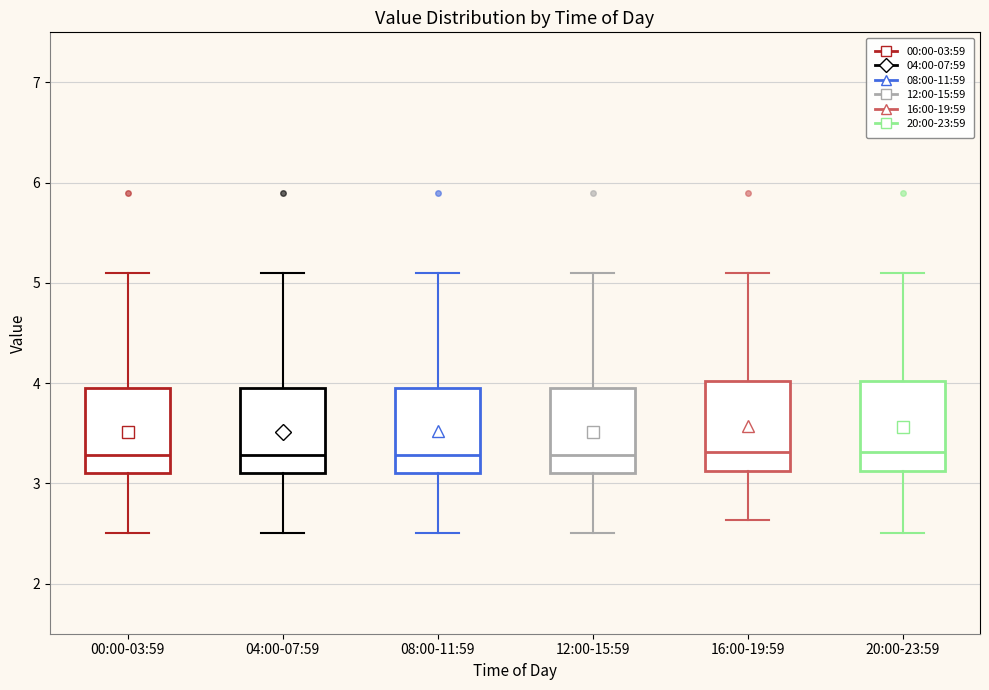

Where does the median line of the box for 08:00-11:59 sit on the y-axis? The values are not printed on the chart, so give them approximately, as read against the axis.

3.3